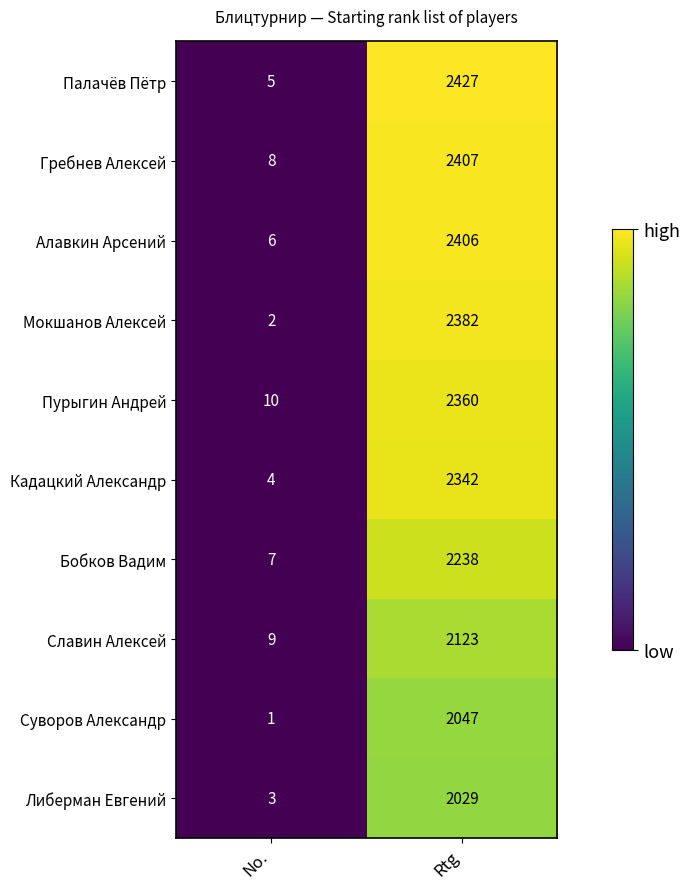

Reading left to right, extract all data points from this chart.

Палачёв Пётр: 5	2427
Гребнев Алексей: 8	2407
Алавкин Арсений: 6	2406
Мокшанов Алексей: 2	2382
Пурыгин Андрей: 10	2360
Кадацкий Александр: 4	2342
Бобков Вадим: 7	2238
Славин Алексей: 9	2123
Суворов Александр: 1	2047
Либерман Евгений: 3	2029